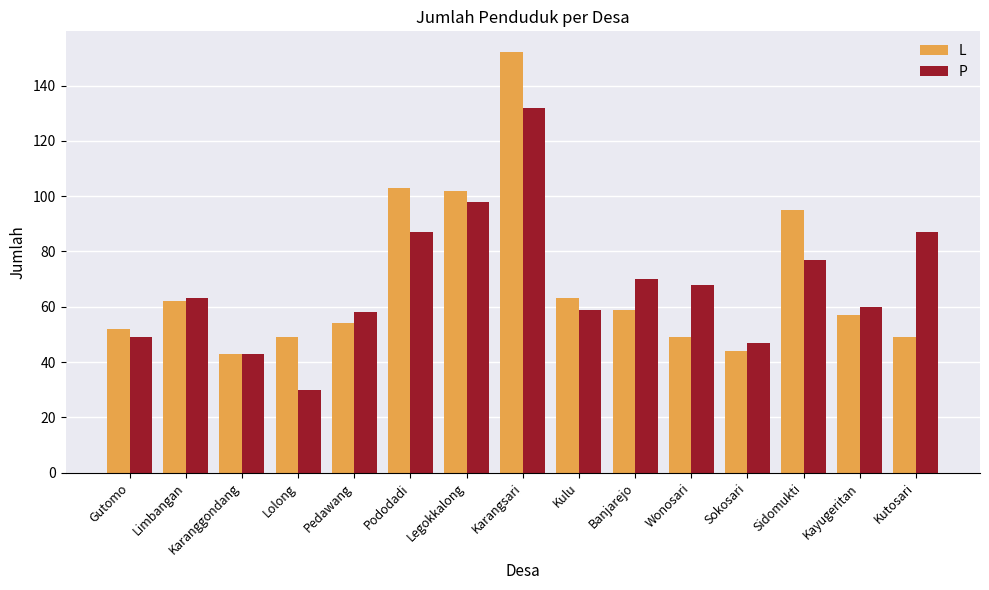

What is the sum of the L values at Wonosari and Pedawang?

103